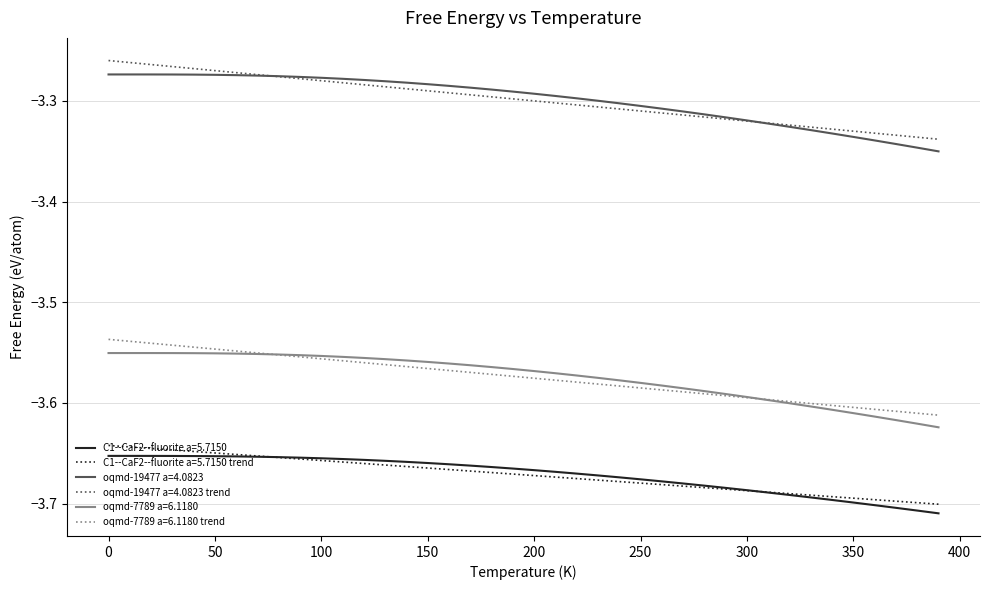

True or false: oqmd-7789 a=6.1180 and oqmd-19477 a=4.0823 cross at least once.

False